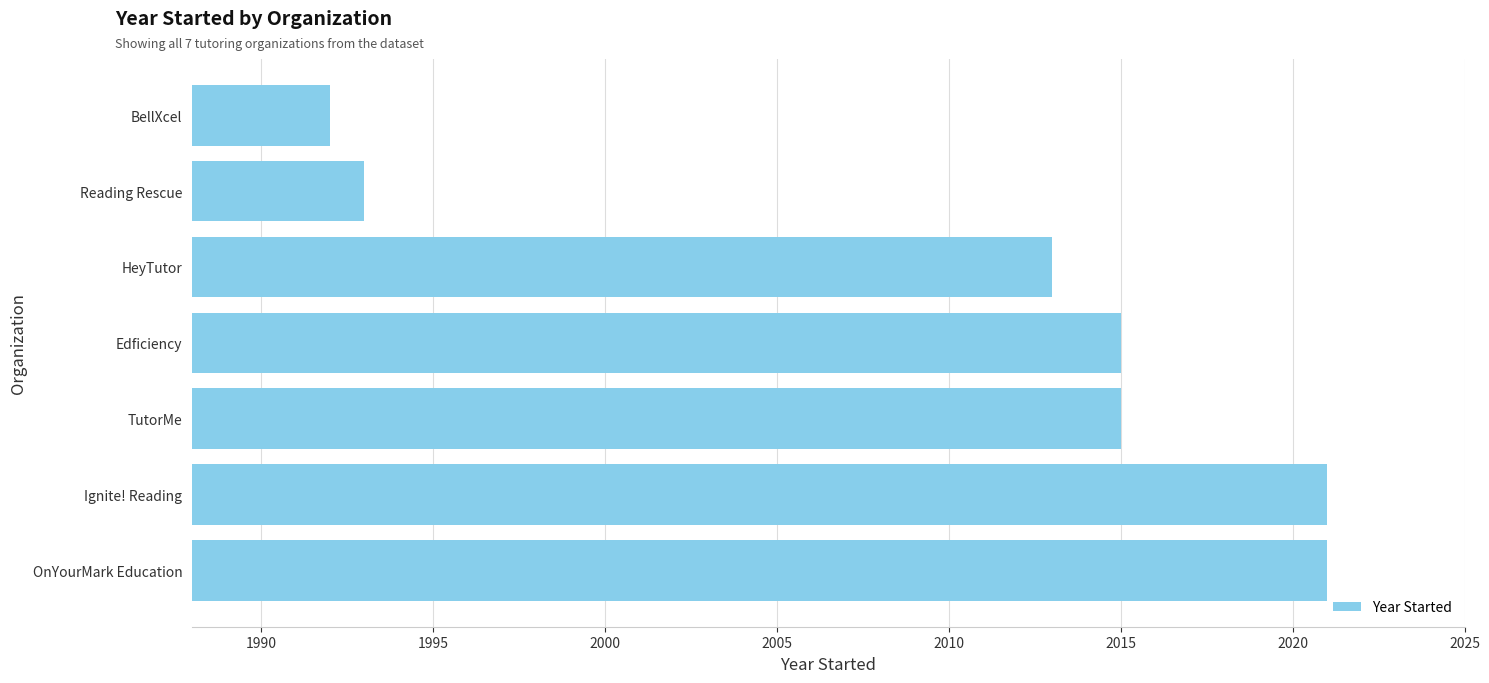

What is the maximum value shown in the chart?

2021